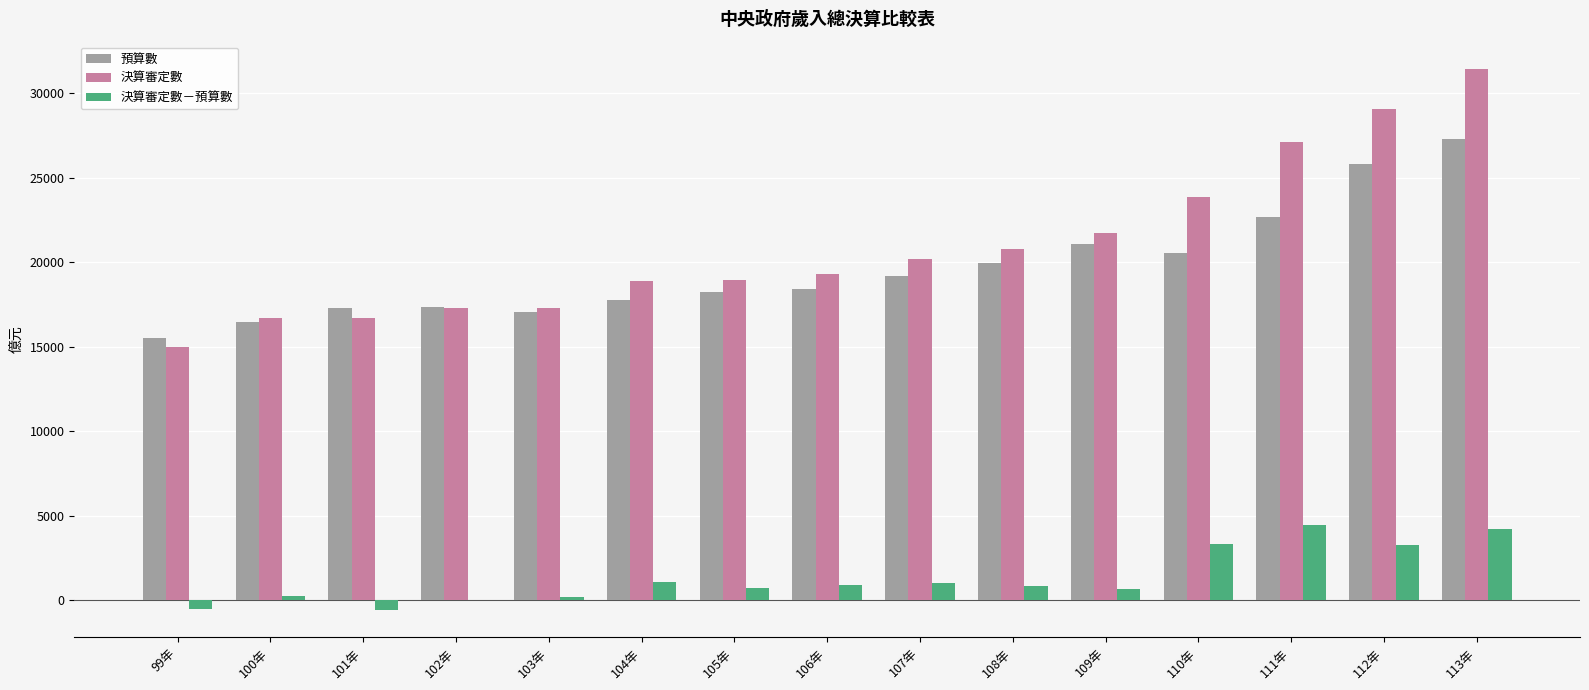

What are all the series names shown in the legend?

預算數, 決算審定數, 決算審定數－預算數